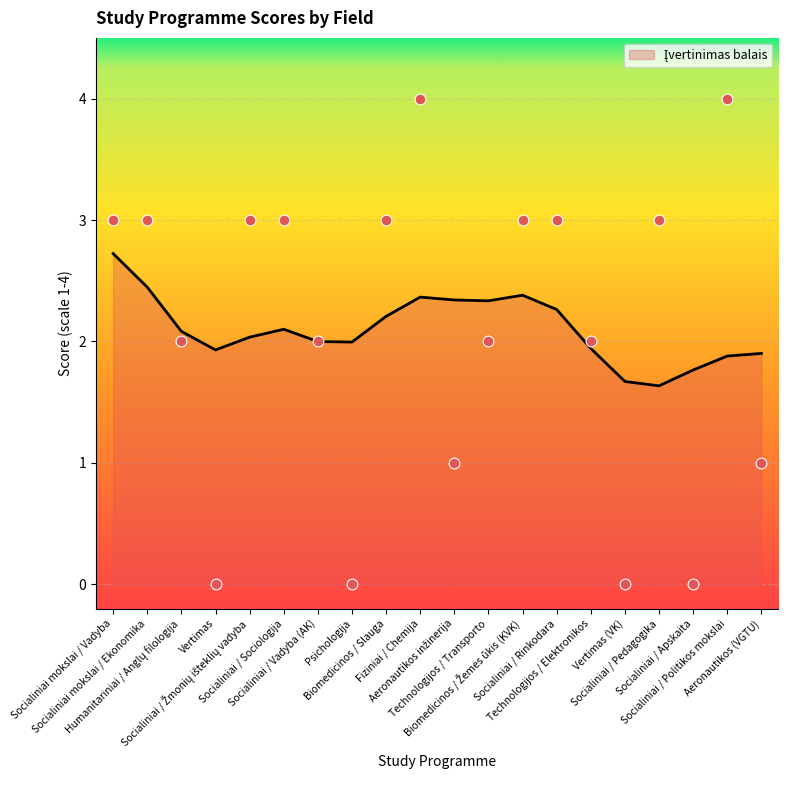

Which has a higher value, Socialiniai / Rinkodara or Vertimas (VK)?

Socialiniai / Rinkodara